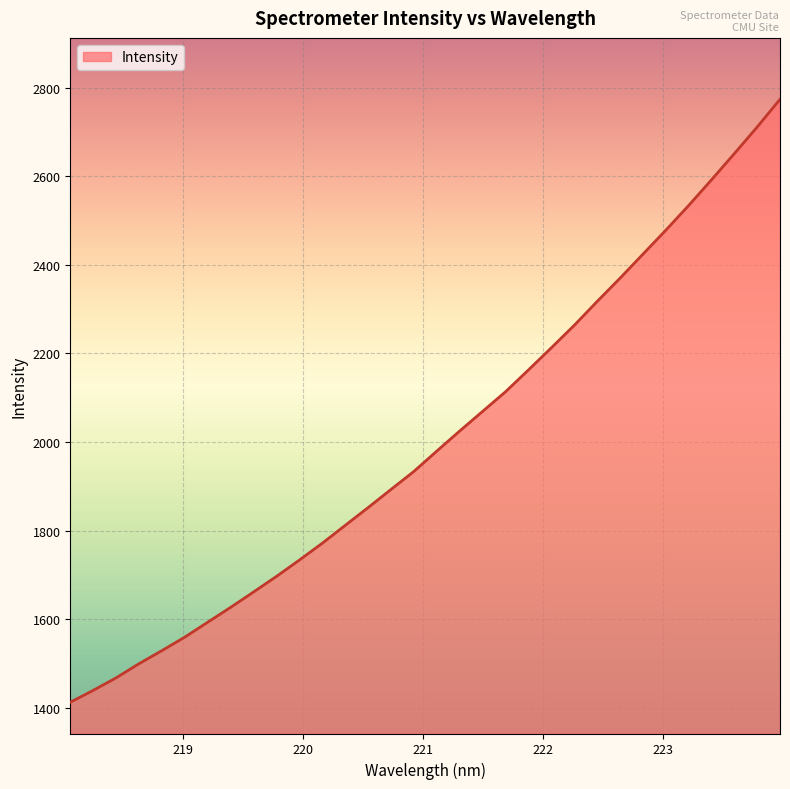

How many values exceed 1979?

16